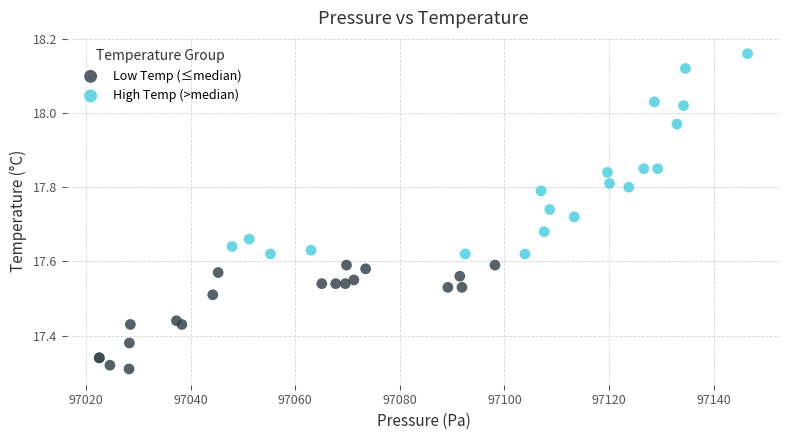

Which series contains the highest Y value?

High Temp (>median)